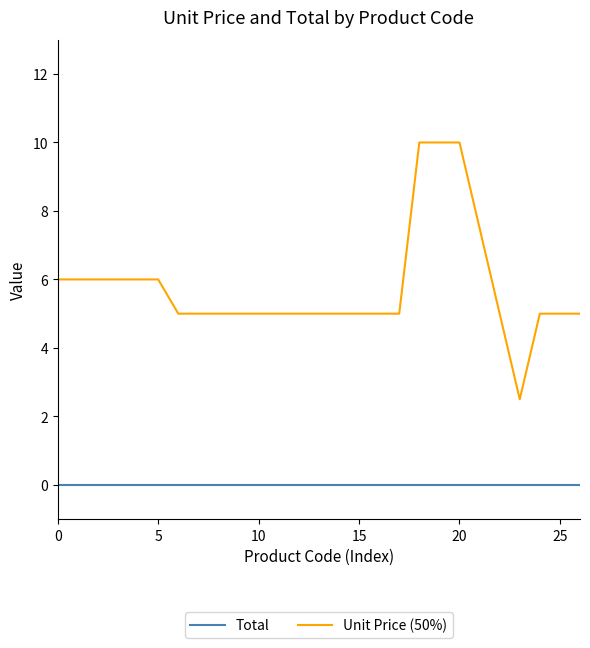

List the series in order of their peak value, lowest first.

Total, Unit Price (50%)